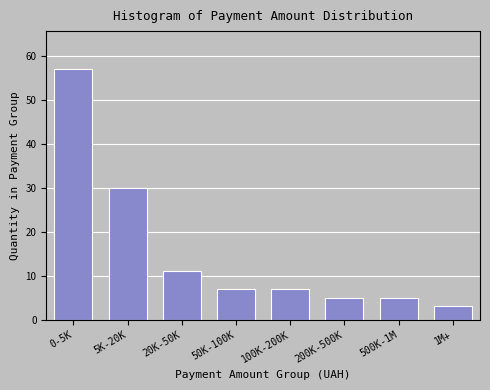

Reading left to right, what are all the values shown in this chart?

57	30	11	7	7	5	5	3